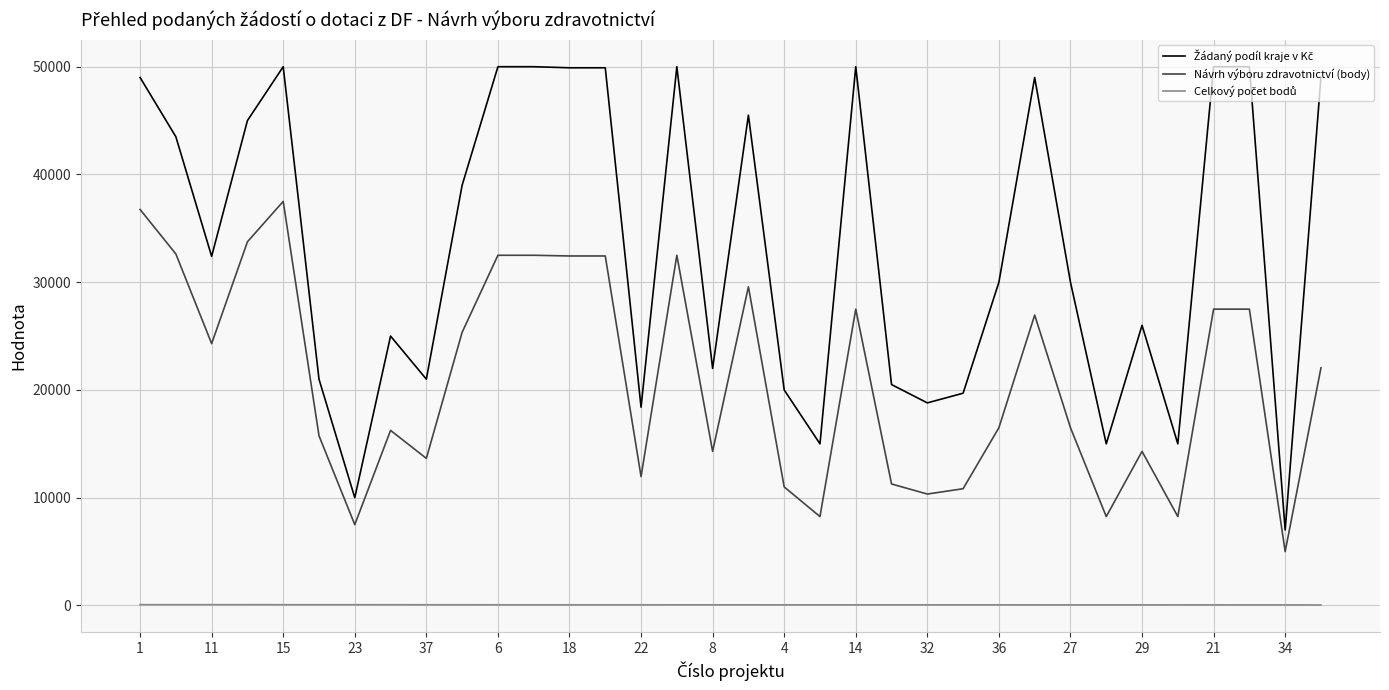

What is the maximum value shown in the chart?

50000